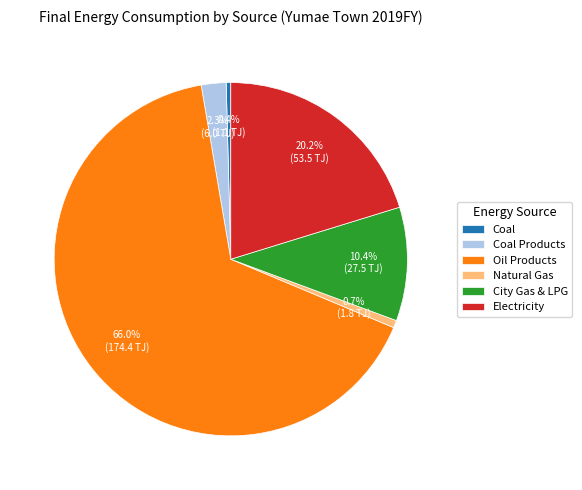

How much of the chart is everything except Oil Products?

34.0%